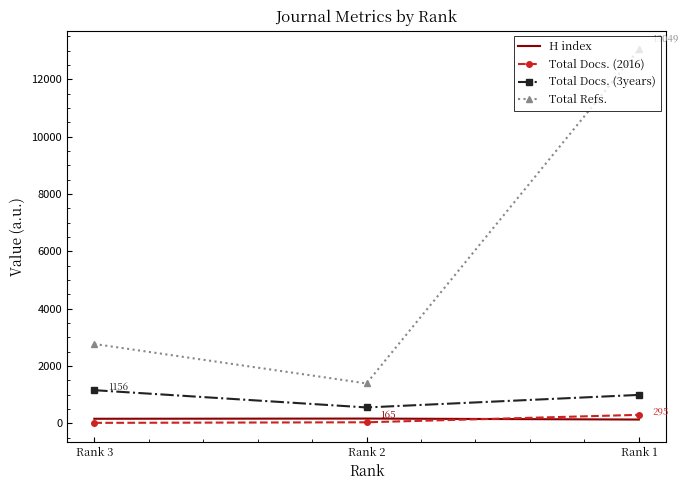

What is the difference between the highest and lowest values at Rank 3?

2753